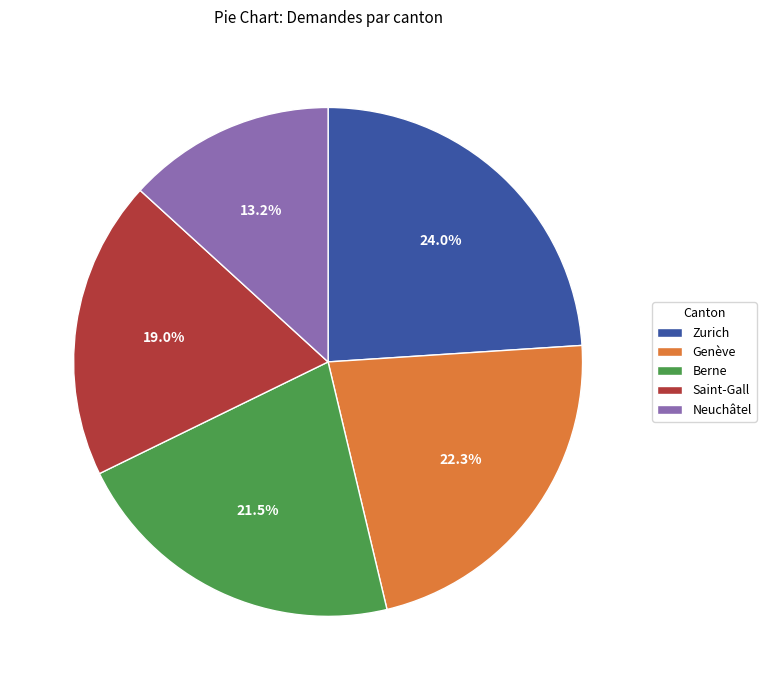

What is the ratio of the value at Genève to the value at Berne?

1.0